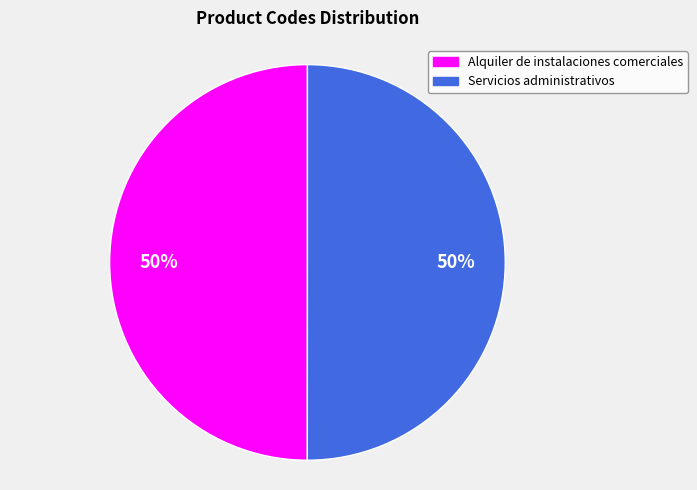

The Alquiler de instalaciones comerciales slice represents 38% of the pie. True or false?

False